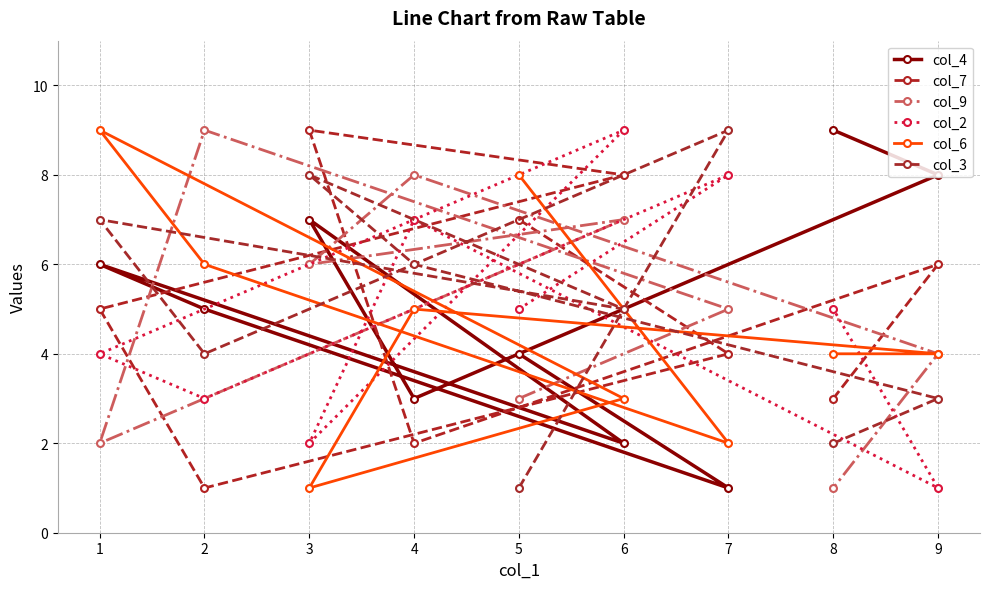

Which series ends up on top after the final intersection of col_3 and col_6?

col_6